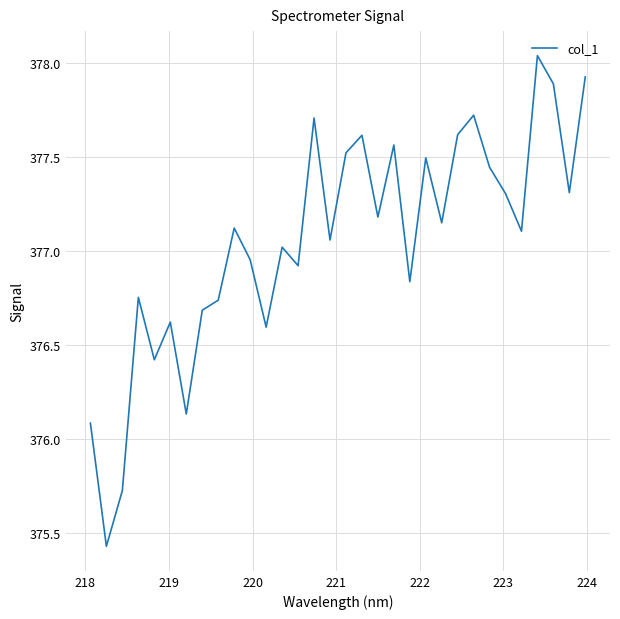

Is this an area chart (filled region under the line)?

No